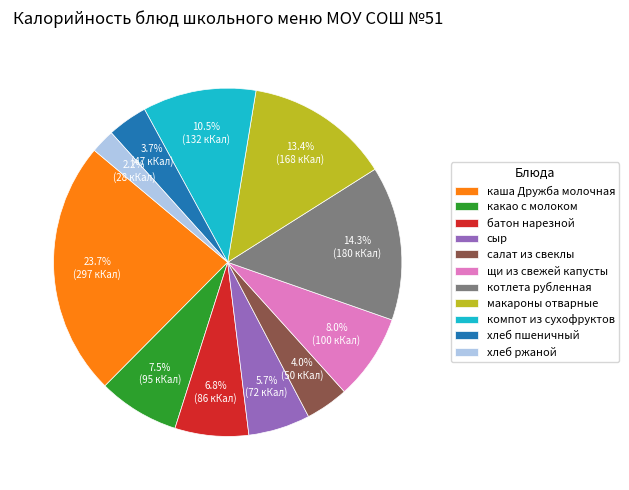

Which slice is the smallest?

хлеб ржаной